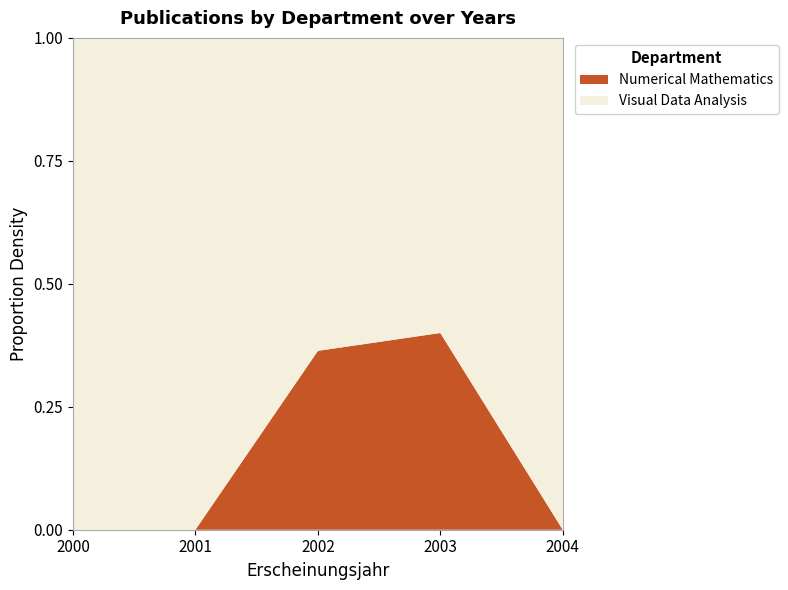

The value of Numerical Mathematics at 2000 is 0.0. True or false?

True